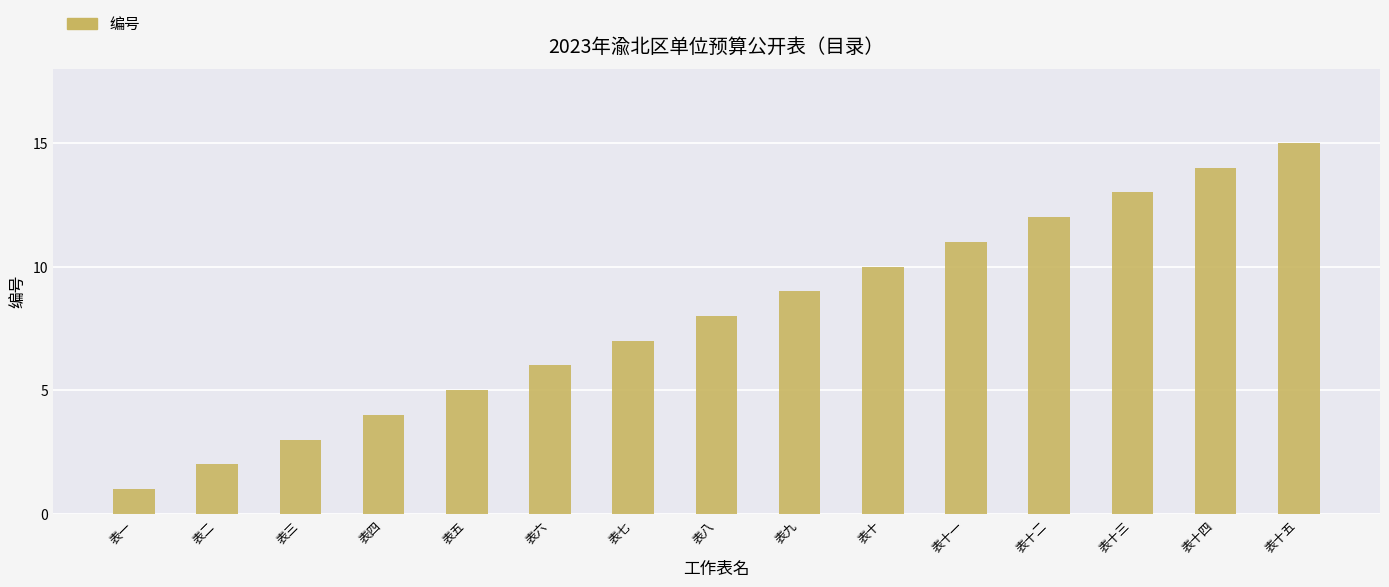

List the labels in order of value, smallest first.

表一, 表二, 表三, 表四, 表五, 表六, 表七, 表八, 表九, 表十, 表十一, 表十二, 表十三, 表十四, 表十五